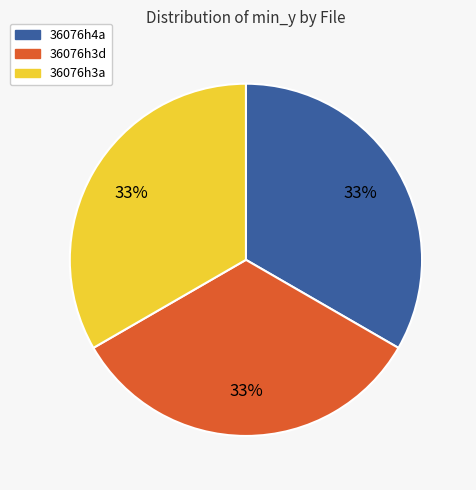

How many segments does this pie chart have?

3